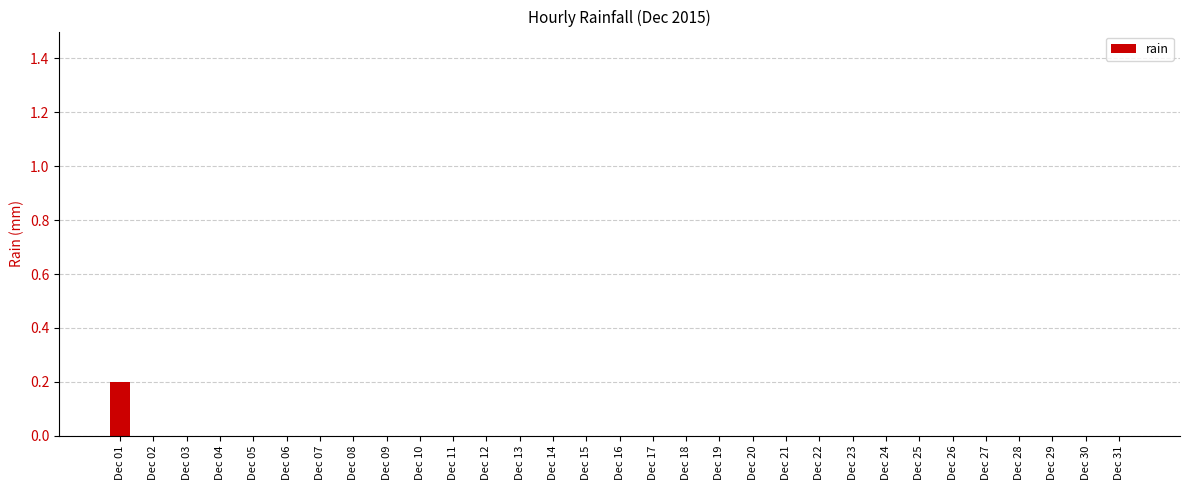

Are the bars horizontal?

No